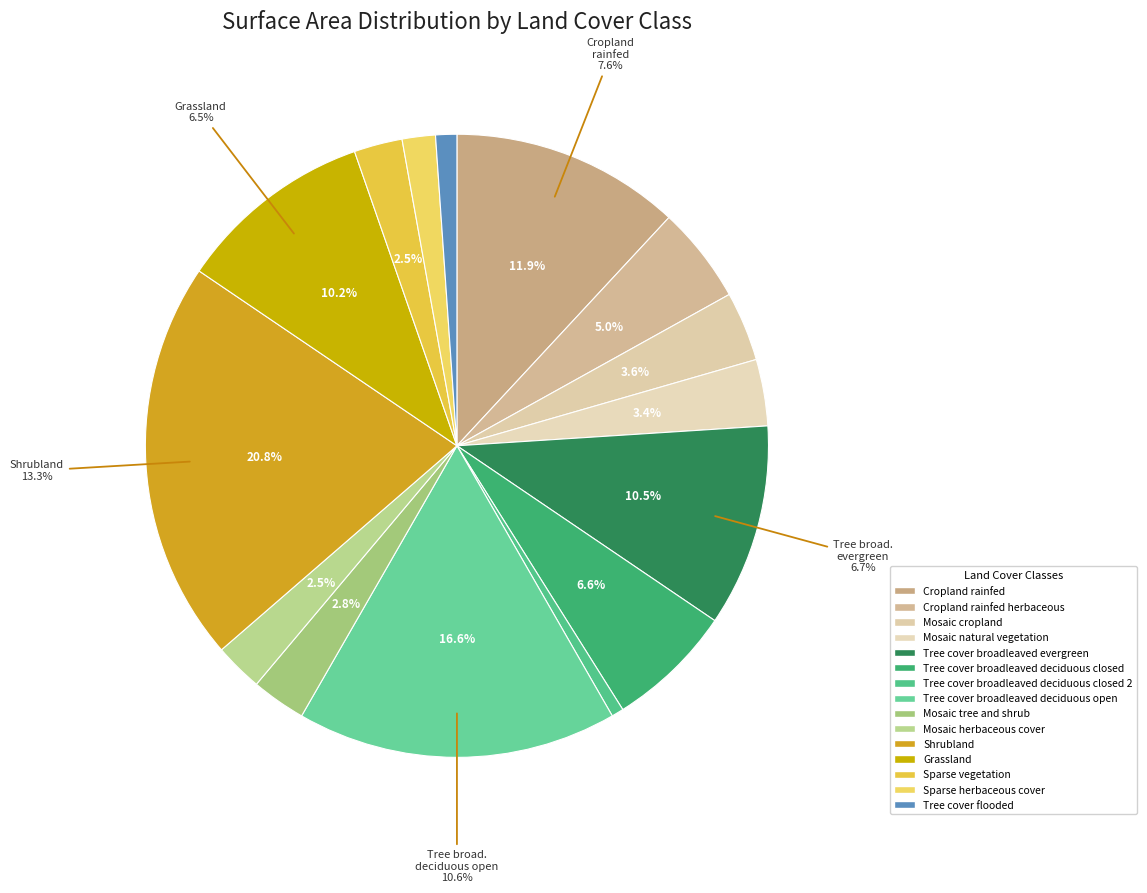

Does Shrubland account for over 50% of the chart?

No